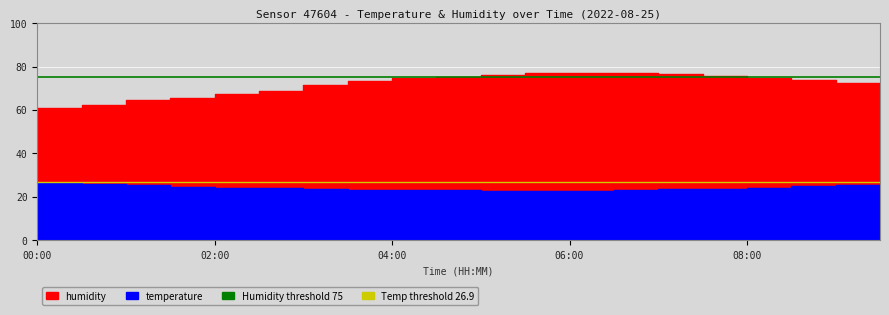

The humidity series shows 72.5 at 09:30. True or false?

True